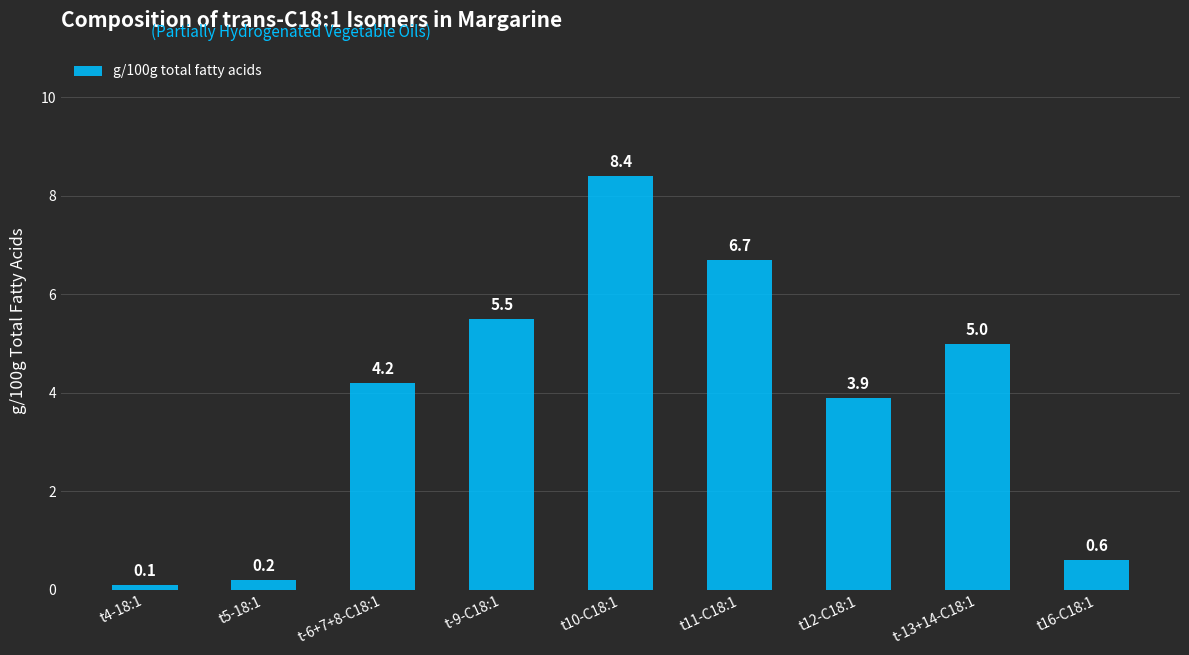

Where is the data nearest to the value 4?

t12-C18:1